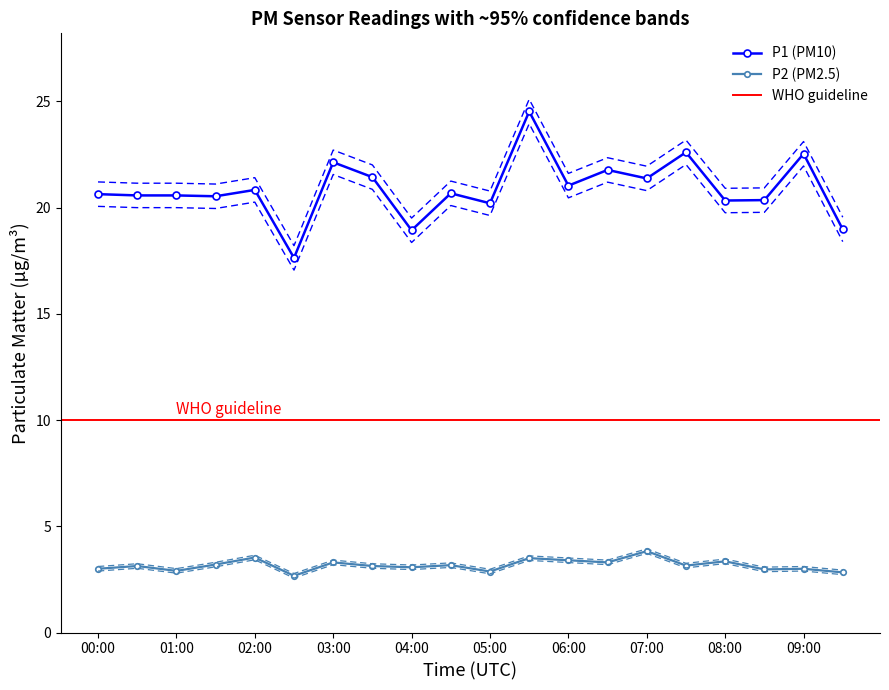

Reading left to right, transcribe all the data shown in this chart.

P1: 20.6	20.6	20.6	20.5	20.8	17.6	22.1	21.4	18.9	20.7	20.2	24.5	21.0	21.8	21.4	22.6	20.3	20.4	22.5	19.0
P2: 3.0	3.1	2.9	3.2	3.5	2.7	3.3	3.1	3.1	3.2	2.9	3.5	3.4	3.3	3.8	3.1	3.4	3.0	3.0	2.8